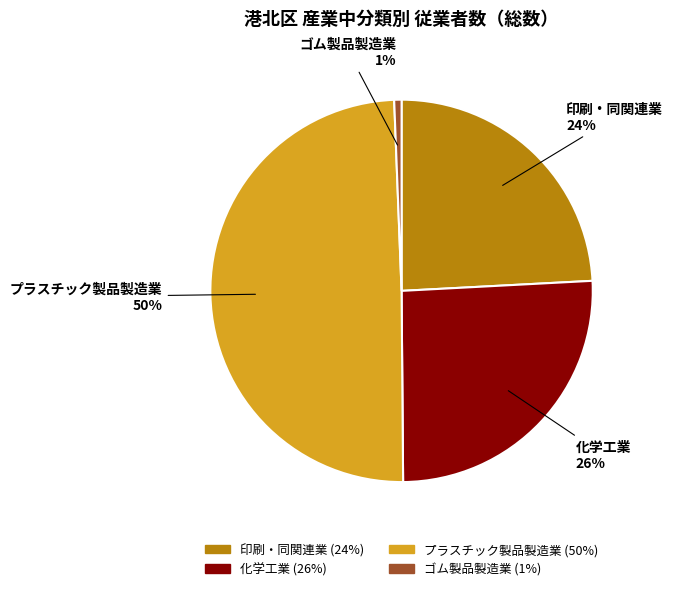

Do ゴム製品製造業 and 化学工業 together represent more than half of the pie?

No